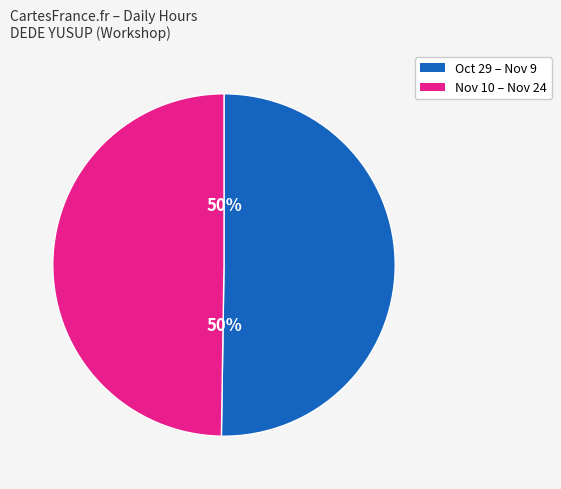

To the nearest percent, what is the average slice percentage?

50%